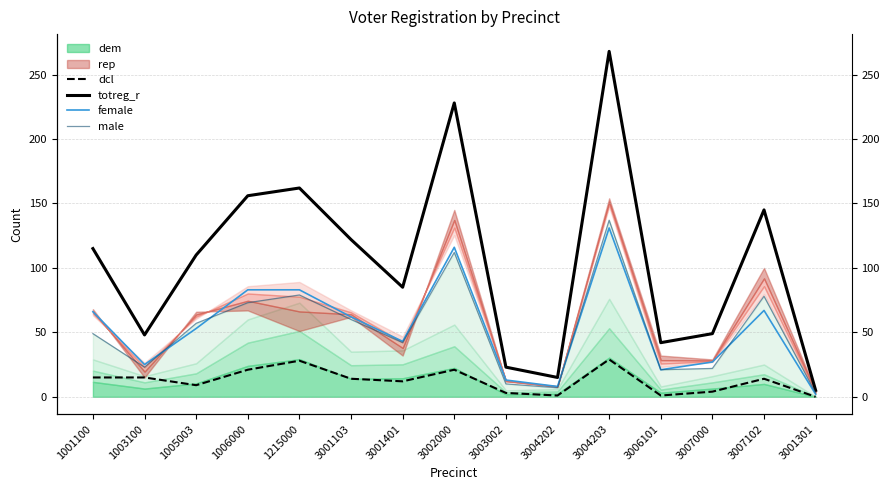

What is the greatest value displayed?

268